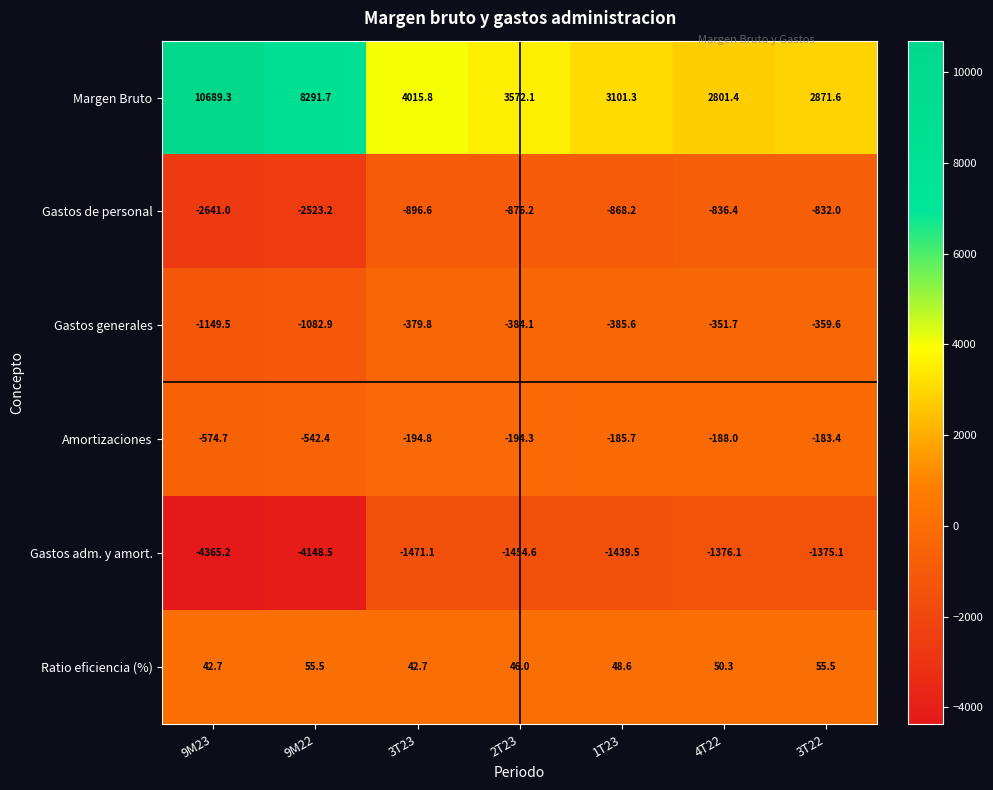

What is the total value across all series at 4T22?

99.5